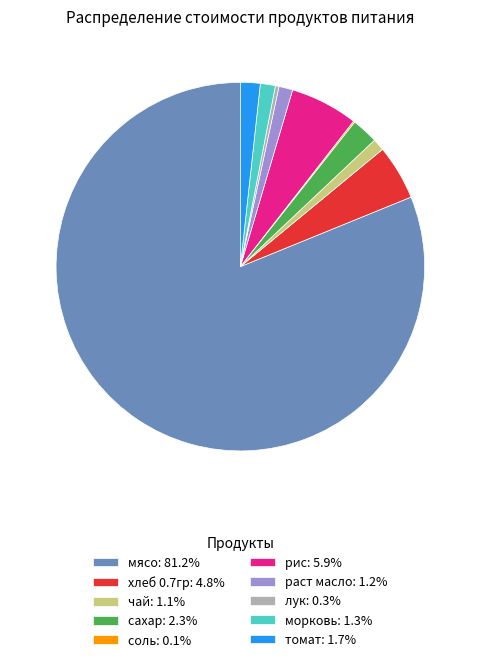

Does мясо: 81.2% represent more than half of the total?

Yes